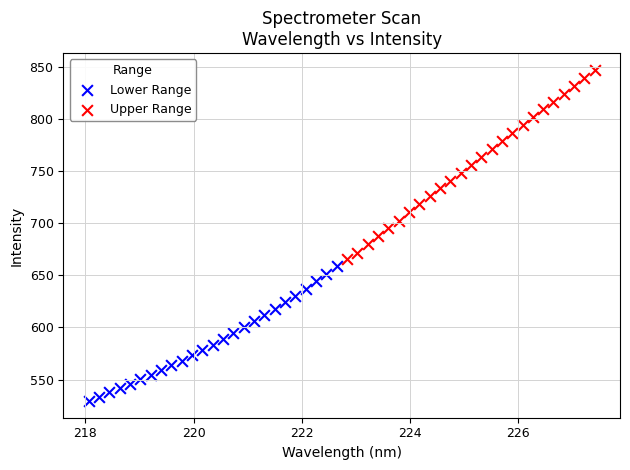

Which series has the widest spread of Y values?

Upper Range